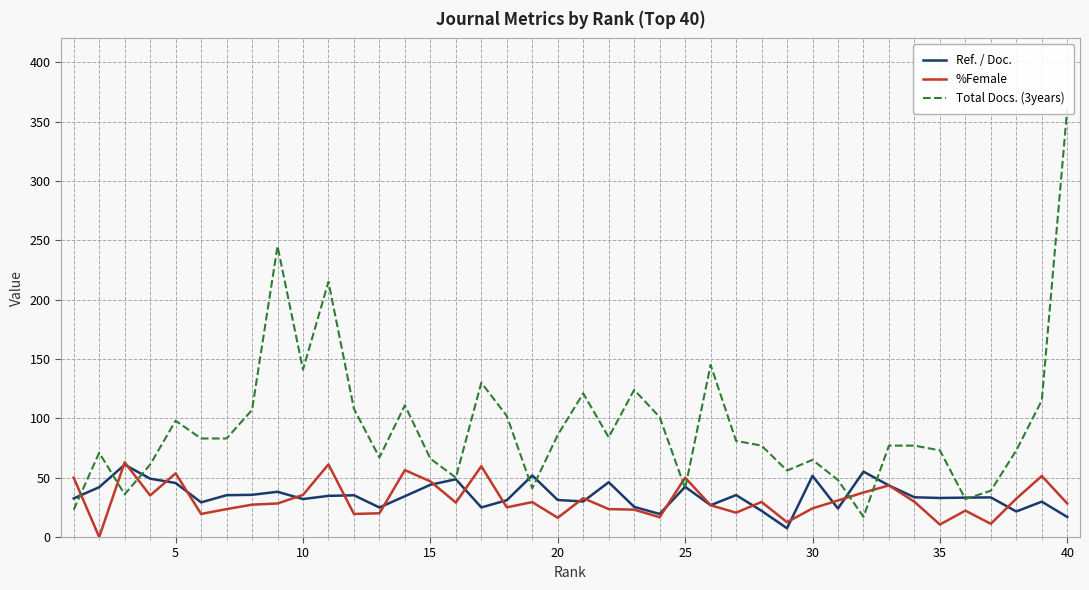

True or false: Ref. / Doc. has a value of 31.4 at 30.

False